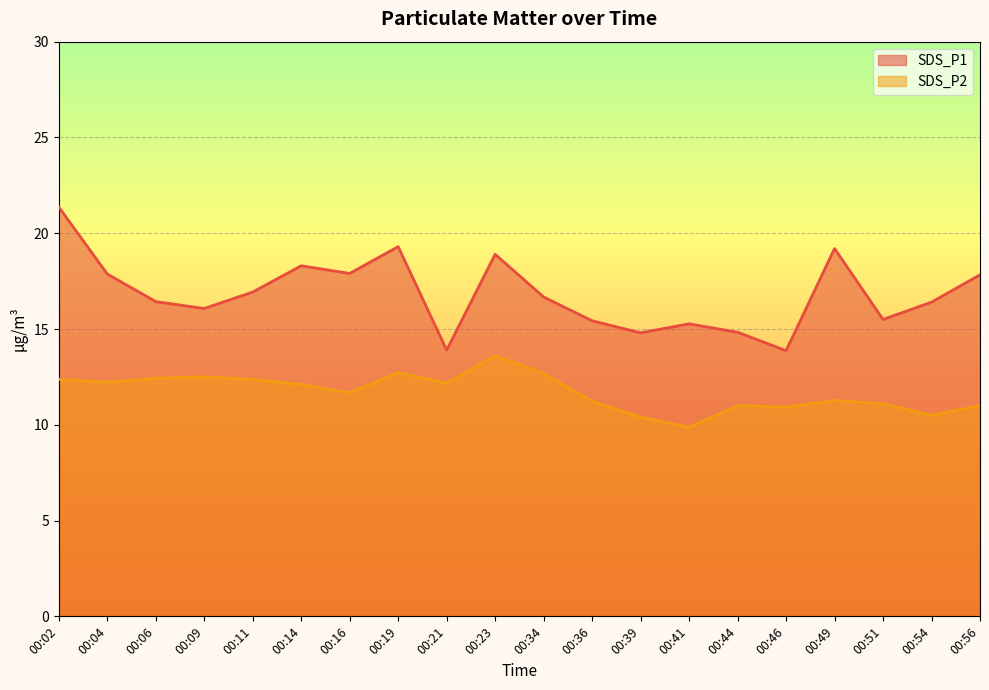

In SDS_P1, how many points are lower than both neighbors (excluding endpoints)?

6